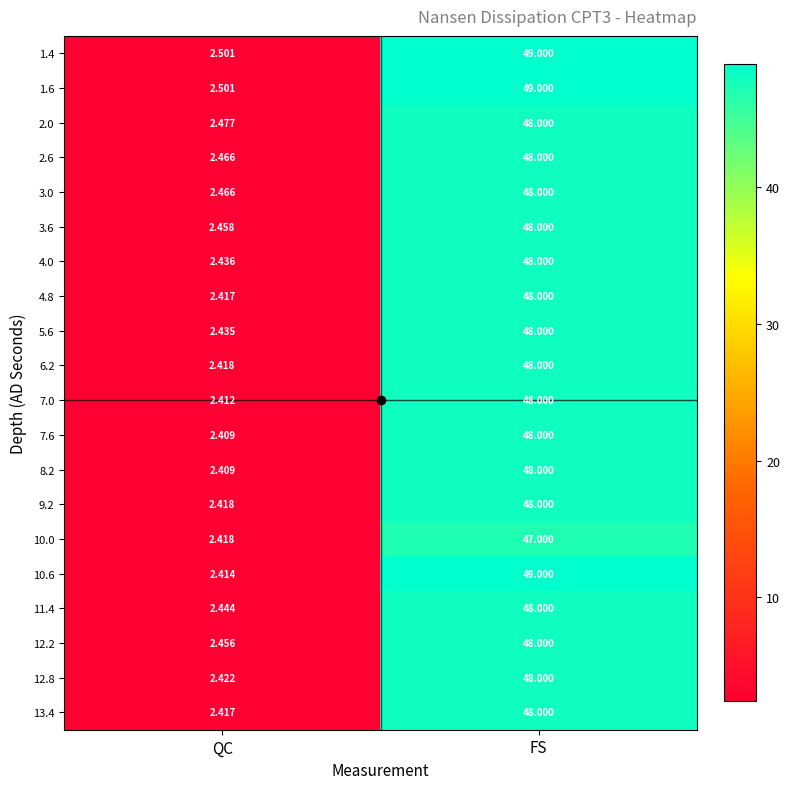

Which category has the lowest value across all series?

QC